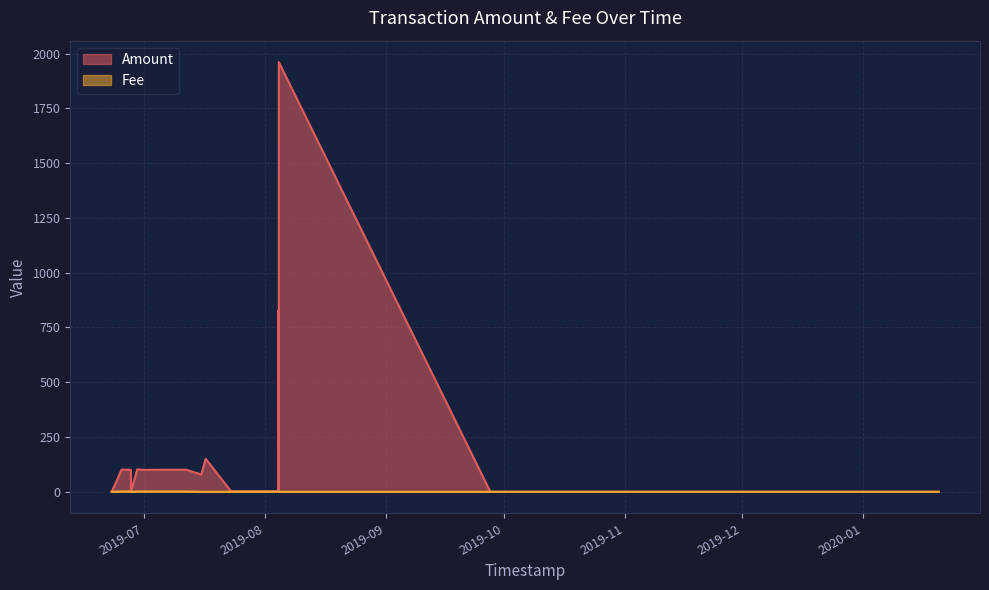

List the labels in order of Fee value, smallest first.

2, 4, 6, 7, 17, 21, 22, 1, 3, 5, 20, 8, 23, 0, 9, 10, 11, 12, 13, 14, 15, 16, 18, 19